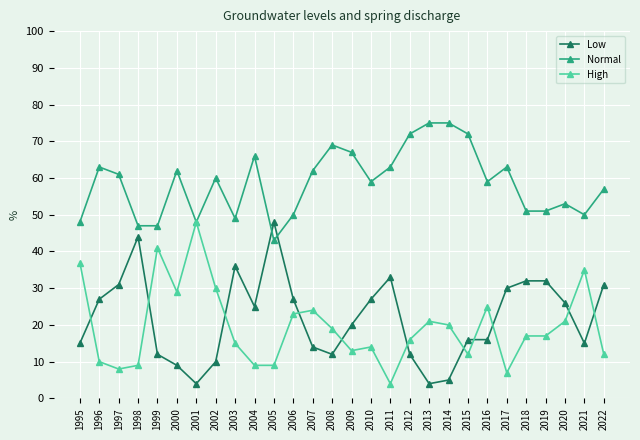

Which series has the largest total across all categories?

Normal